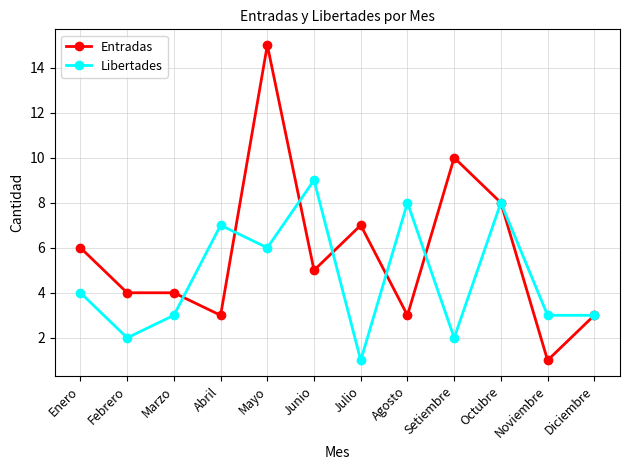

Reading left to right, list all the values displayed in this chart.

Entradas: Enero=6	Febrero=4	Marzo=4	Abril=3	Mayo=15	Junio=5	Julio=7	Agosto=3	Setiembre=10	Octubre=8	Noviembre=1	Diciembre=3
Libertades: Enero=4	Febrero=2	Marzo=3	Abril=7	Mayo=6	Junio=9	Julio=1	Agosto=8	Setiembre=2	Octubre=8	Noviembre=3	Diciembre=3